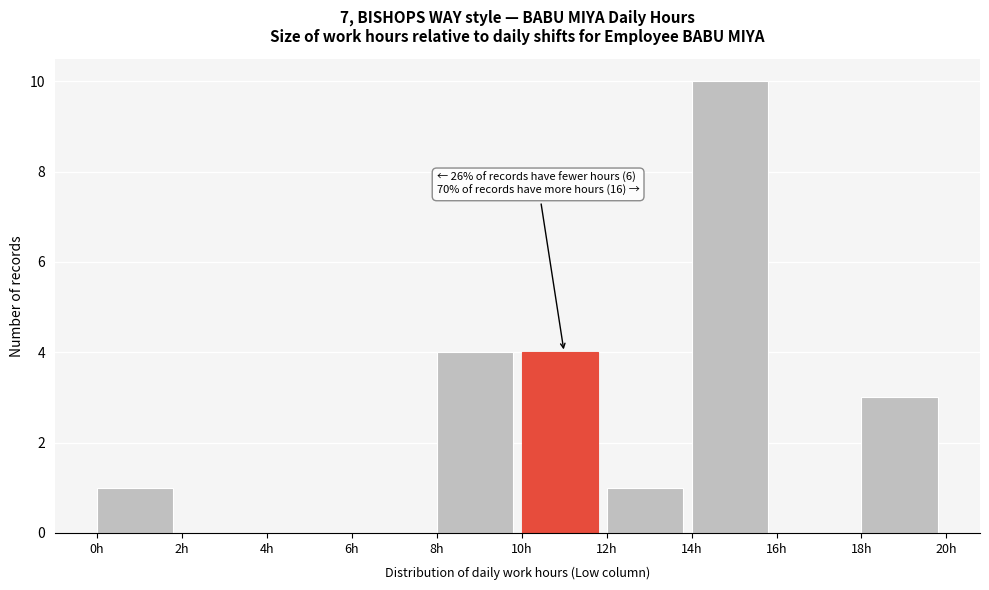

Which range on the x-axis has the tallest bar?

14 to 16